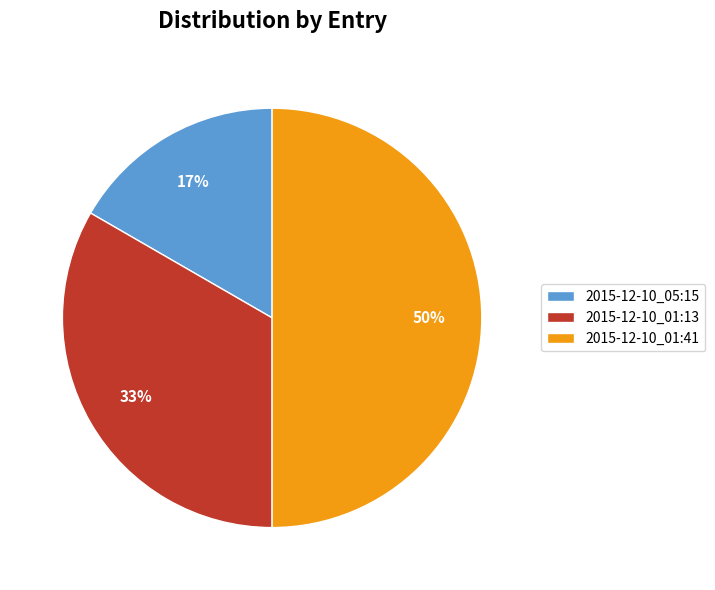

Which slice is the largest?

2015-12-10_01:41